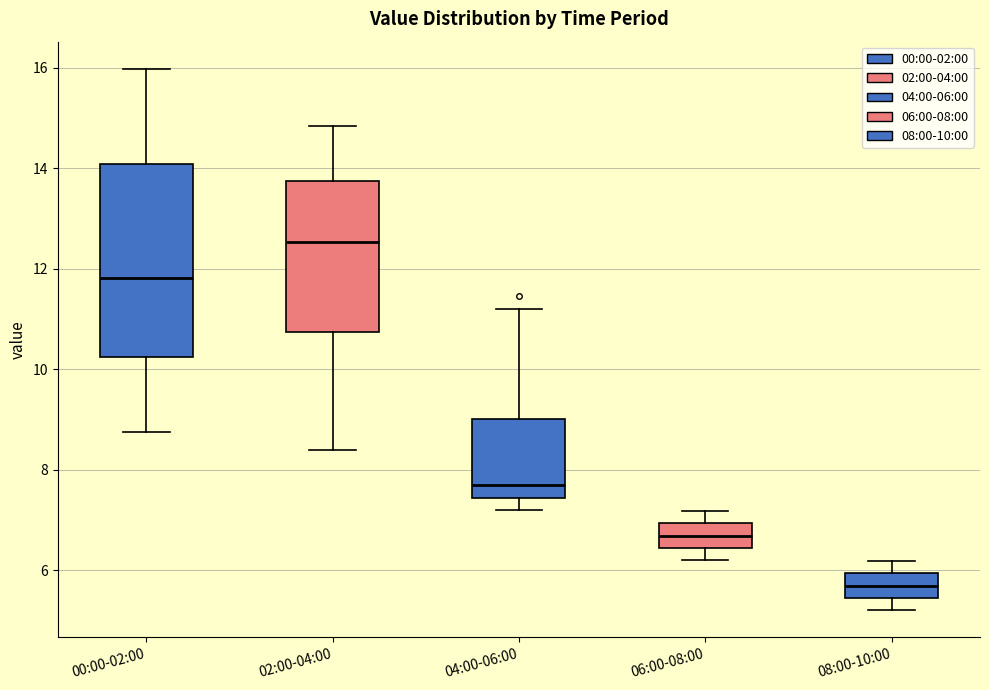

Reading left to right, transcribe this box plot: for each box, give where its median line is, the range the box spans, and where its two whiskers end, as read against the y-axis. The values are not printed on the chart, so give them approximately, as read against the axis.

00:00-02:00: median 11.8, box 10.2 to 14.0, whiskers 8.8 to 16.0
02:00-04:00: median 12.6, box 10.8 to 13.8, whiskers 8.4 to 14.8
04:00-06:00: median 7.6, box 7.4 to 9.0, whiskers 7.2 to 11.2
06:00-08:00: median 6.6, box 6.4 to 7.0, whiskers 6.2 to 7.2
08:00-10:00: median 5.6, box 5.4 to 6.0, whiskers 5.2 to 6.2